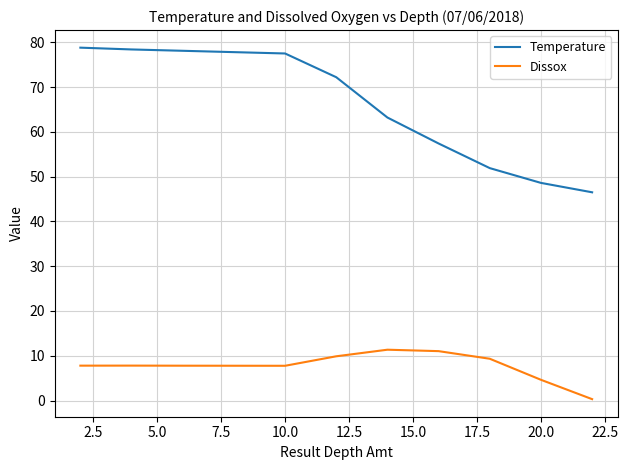

What is the difference between the maximum and minimum values in the Temperature series?

32.3